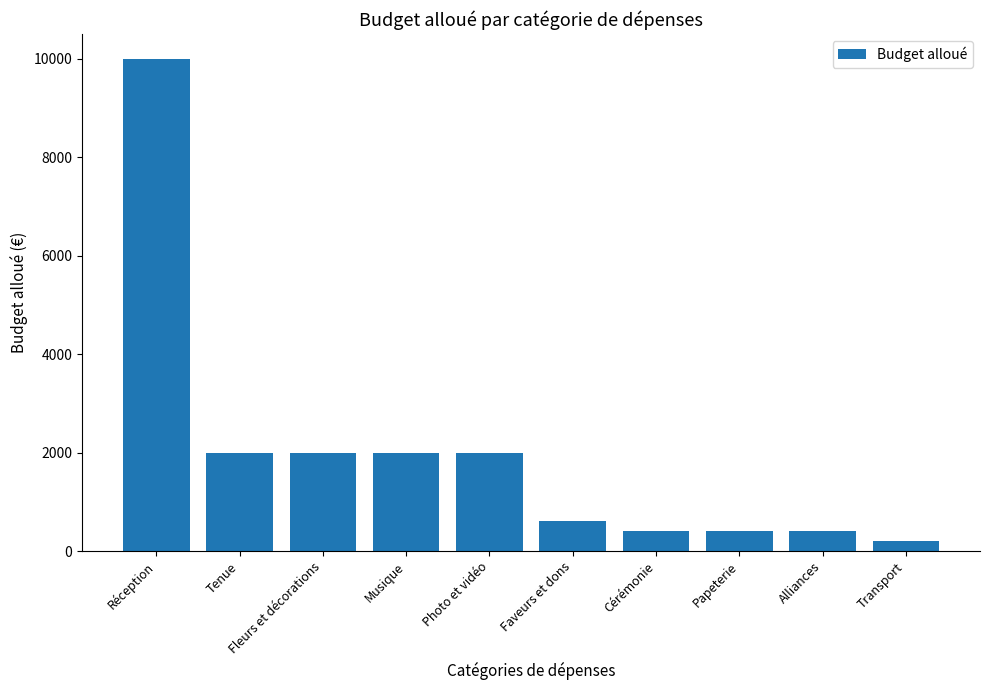

Reading left to right, transcribe all the data shown in this chart.

10000	2000	2000	2000	2000	600	400	400	400	200